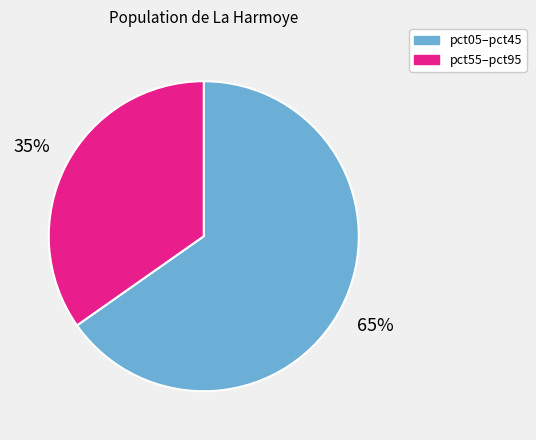

To the nearest percent, what is the average slice percentage?

50%